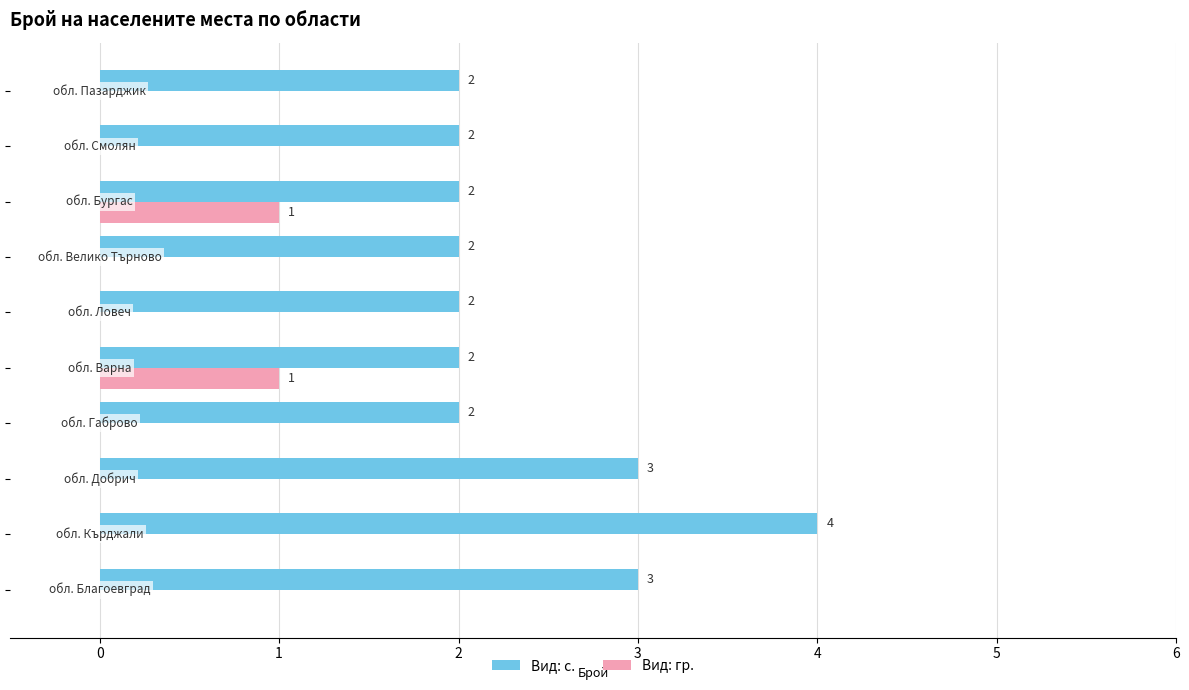

What is the sum of all Вид: с. values?

24